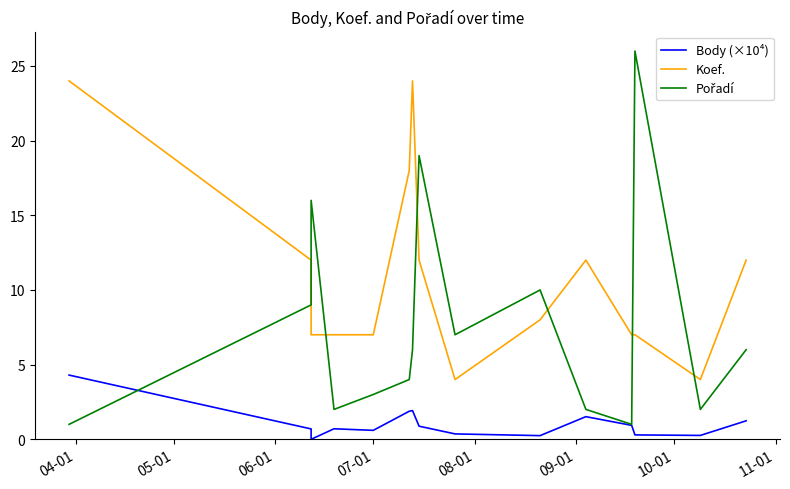

What is the spread (max minus min) of values at 07-01?

6.4